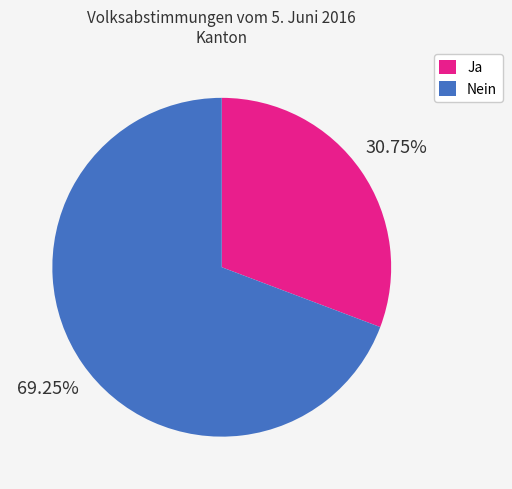

Count the number of slices in the pie.

2